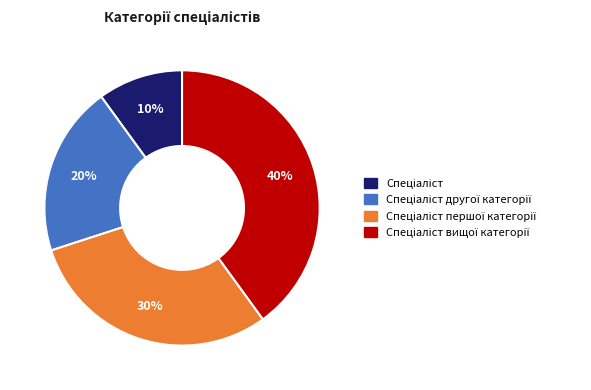

To the nearest percent, what is the difference between the largest and smallest slice percentages?

30%